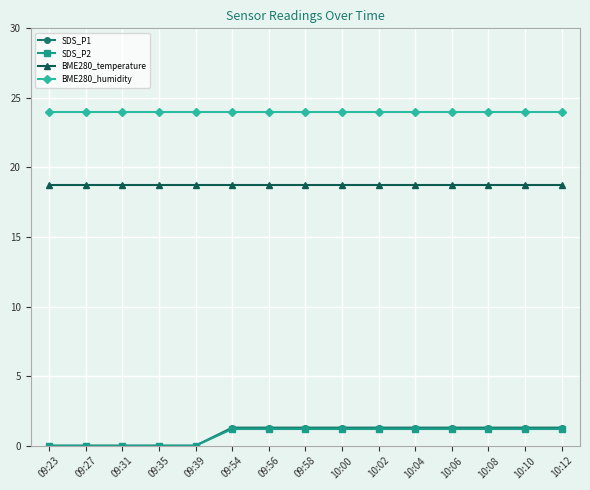

Count the number of categories in the chart.

15